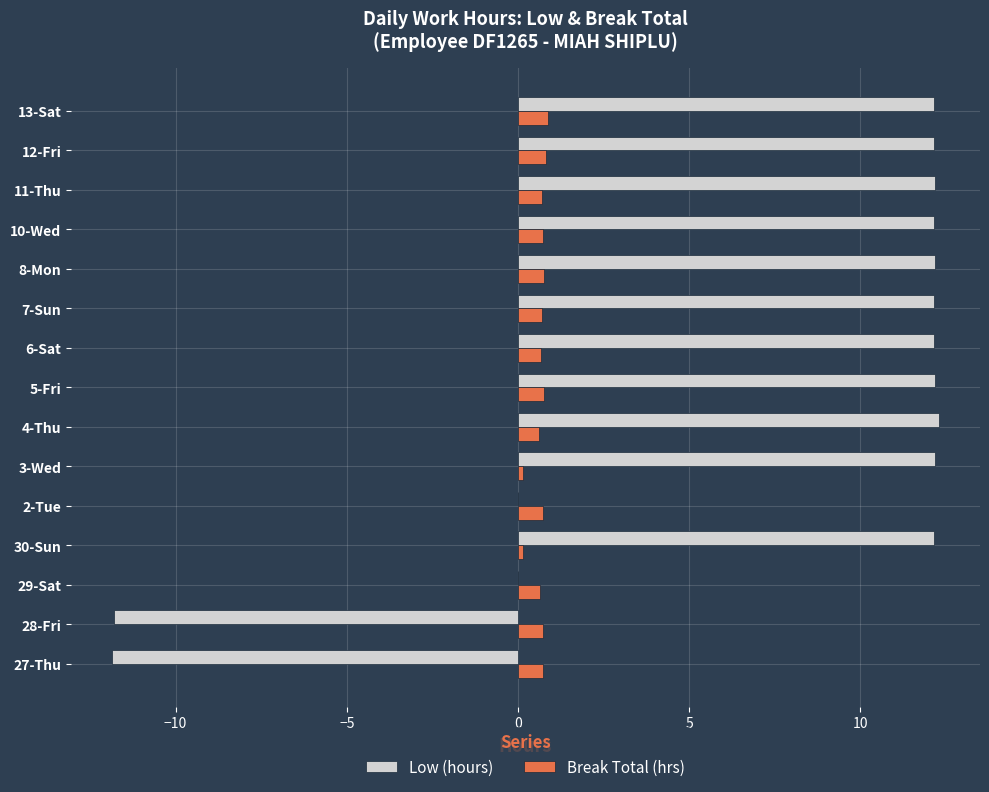

What is the total value across all series at 13-Sat?

13.0